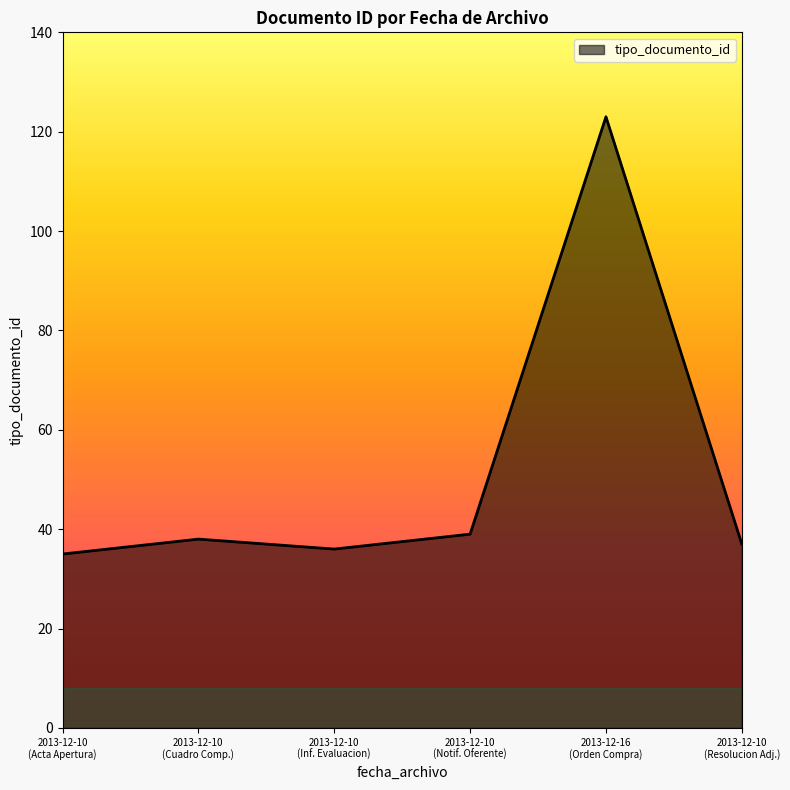

What is the greatest value displayed?

123